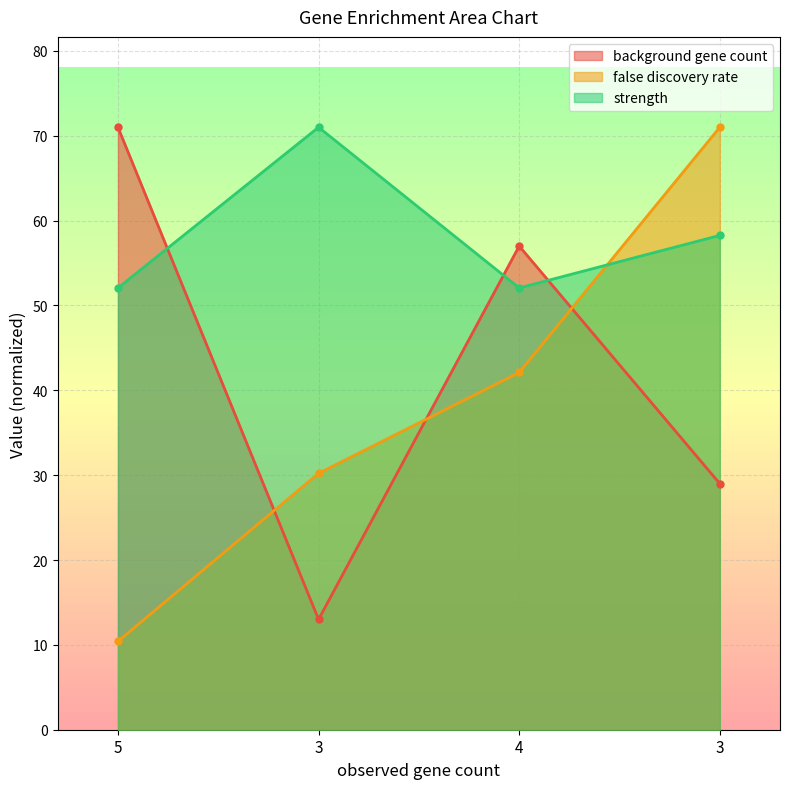

What is the highest value of the strength series?

71.0